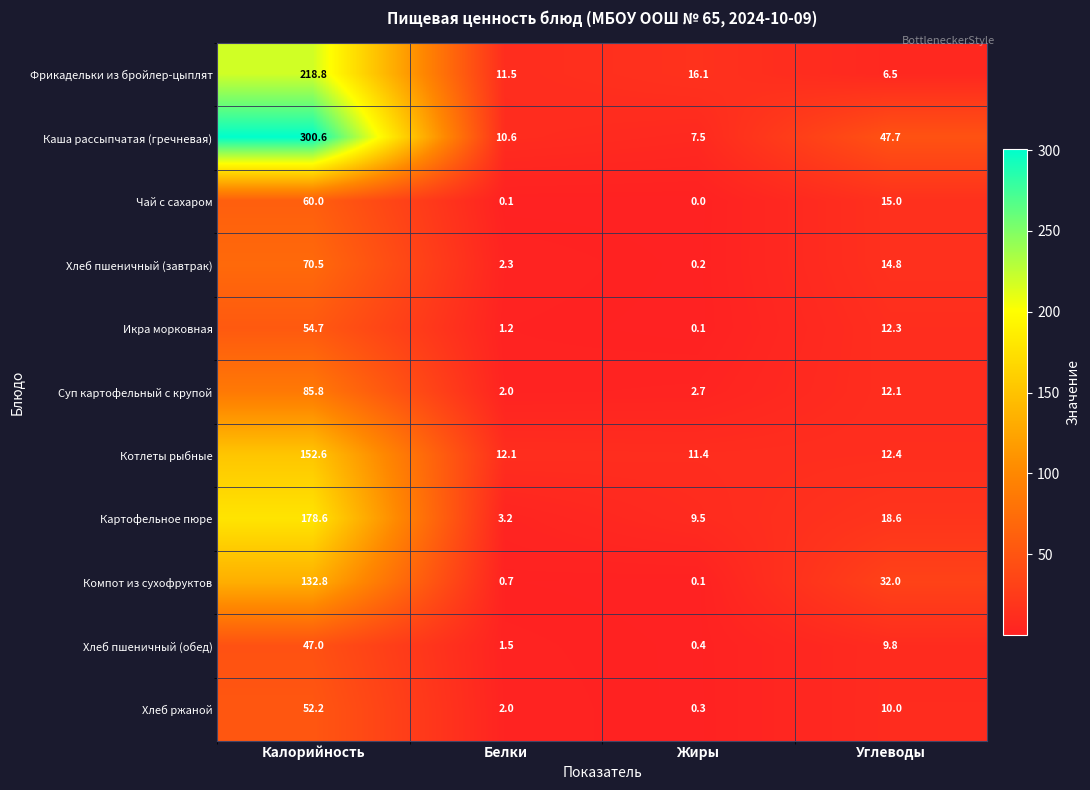

What is the sum of the Суп картофельный с крупой values at Калорийность and Жиры?

88.5